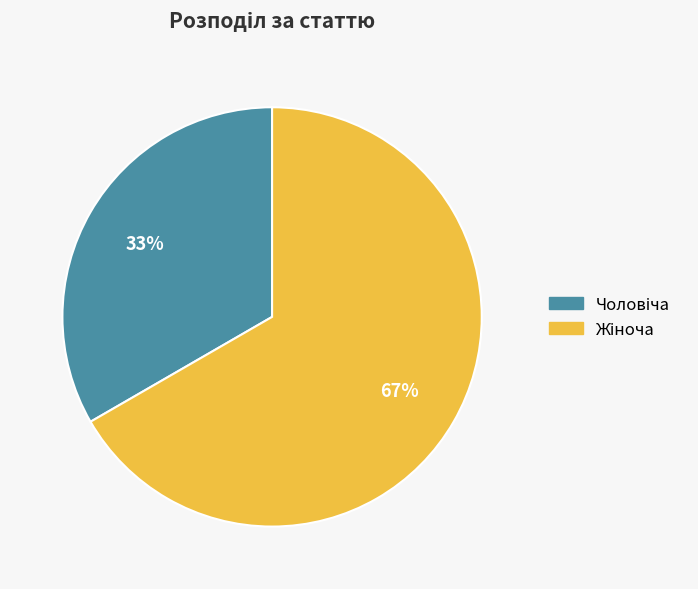

Is there any slice that represents more than half of the pie?

Yes